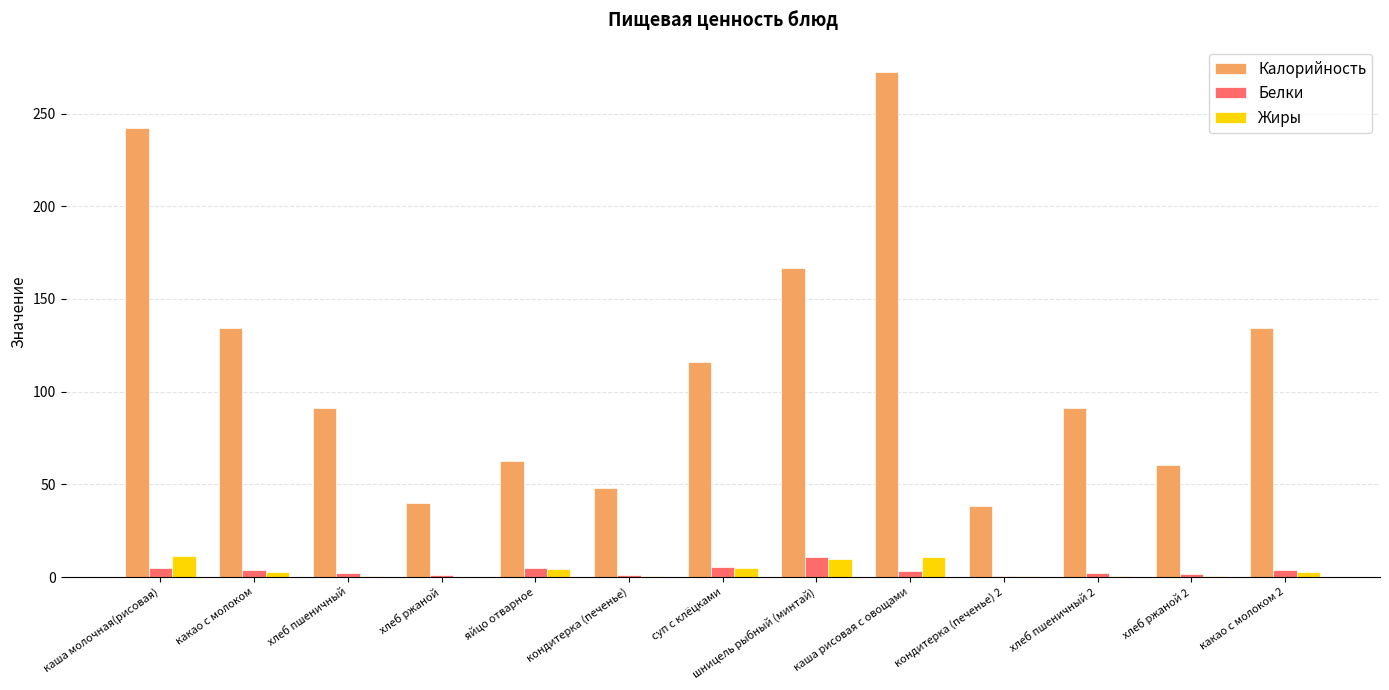

What is the greatest value displayed?

272.4